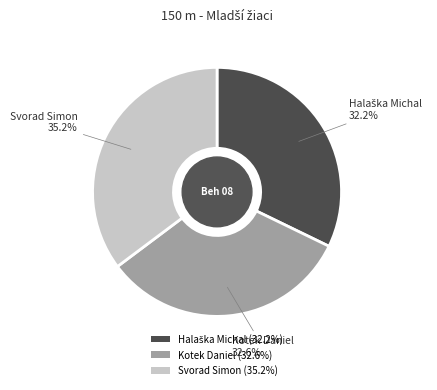

Is there any slice that represents more than half of the pie?

No